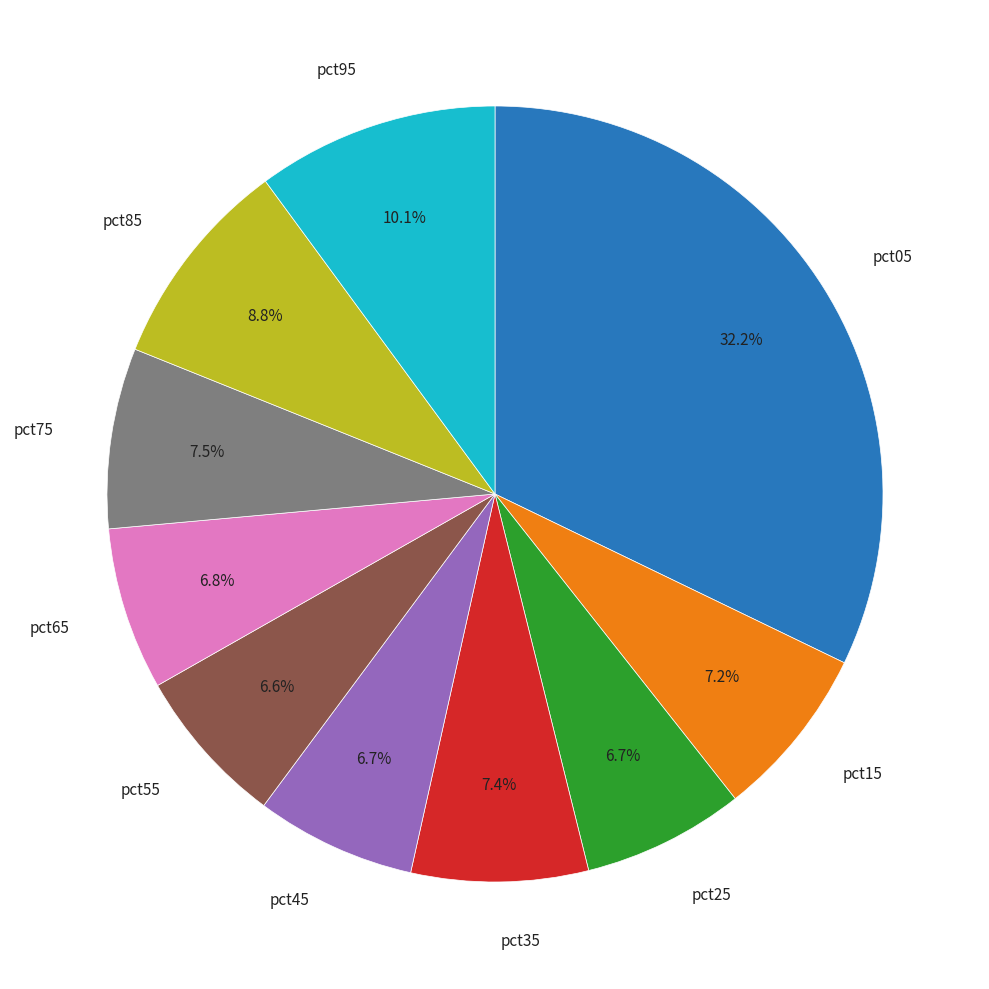

How many segments does this pie chart have?

10